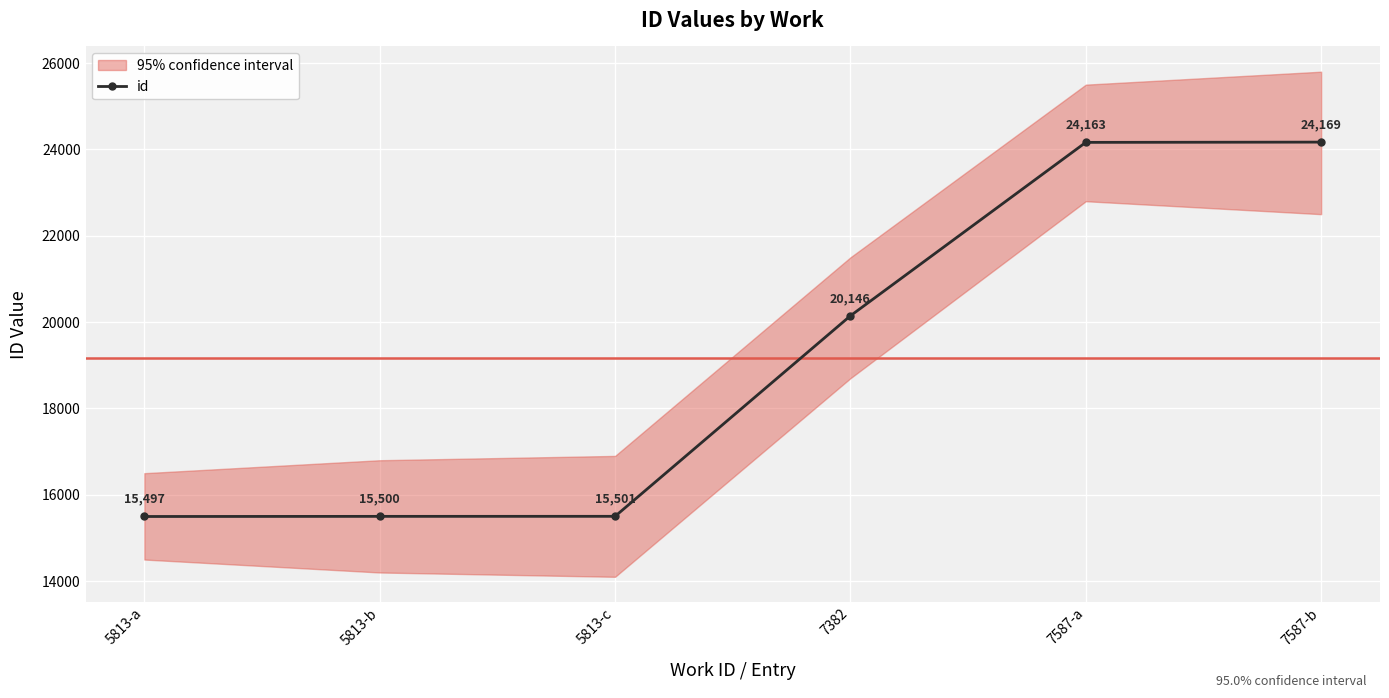

What is the difference between the second highest and minimum values?

8666